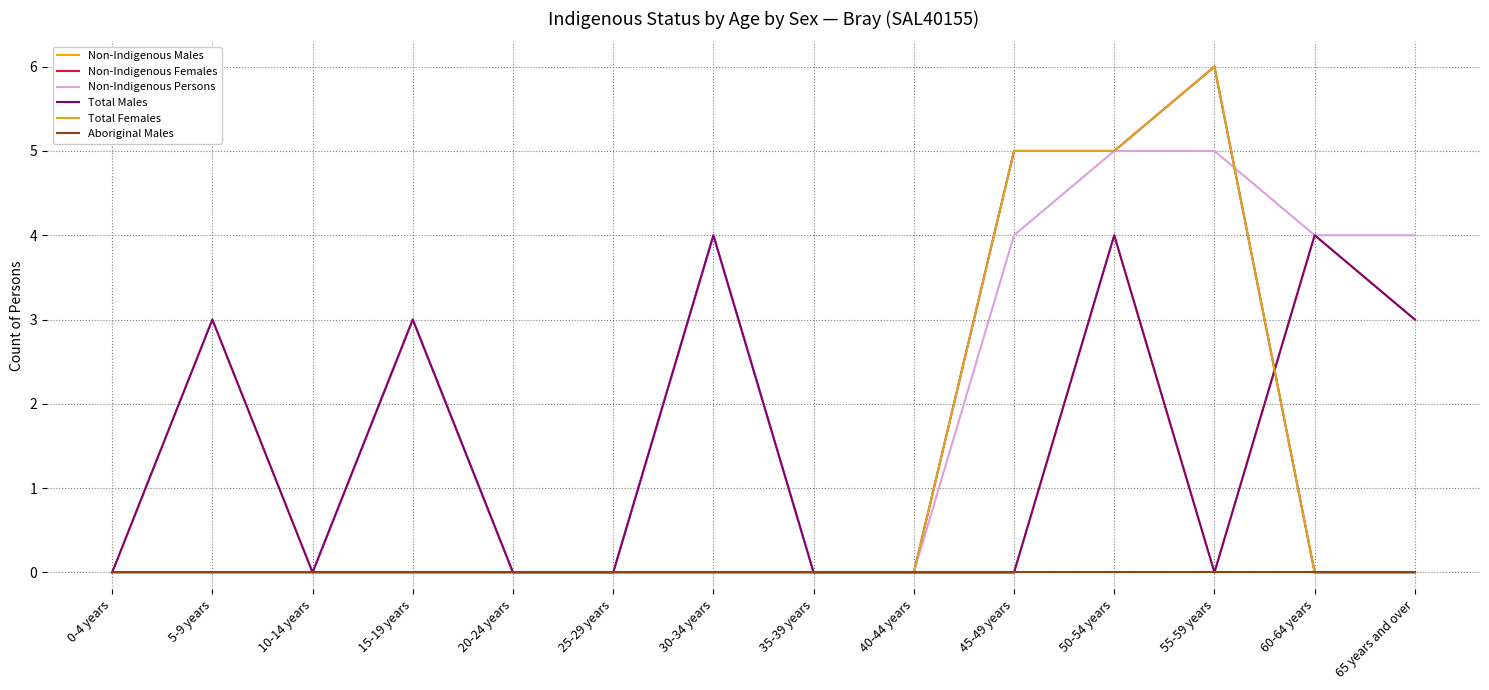

True or false: Non-Indigenous Females and Total Females cross at least once.

False